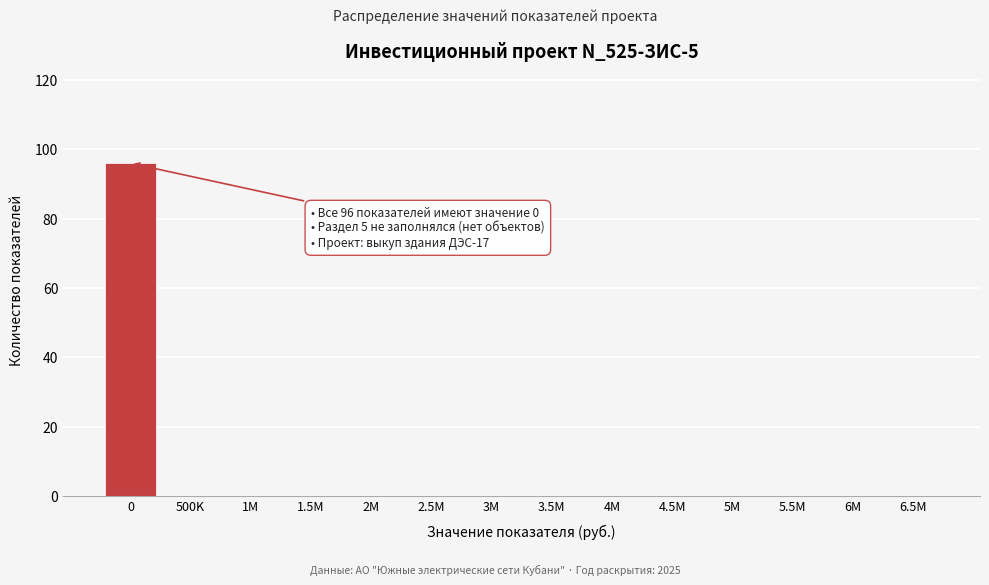

Reading left to right, list all the values displayed in this chart.

0=96	500K=0	1M=0	1.5M=0	2M=0	2.5M=0	3M=0	3.5M=0	4M=0	4.5M=0	5M=0	5.5M=0	6M=0	6.5M=0